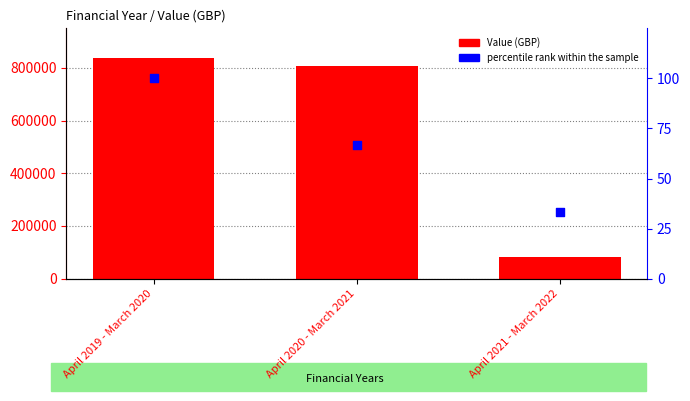

Is the value of Value (GBP) at April 2020 - March 2021 greater than the value of percentile rank within the sample at April 2020 - March 2021?

Yes